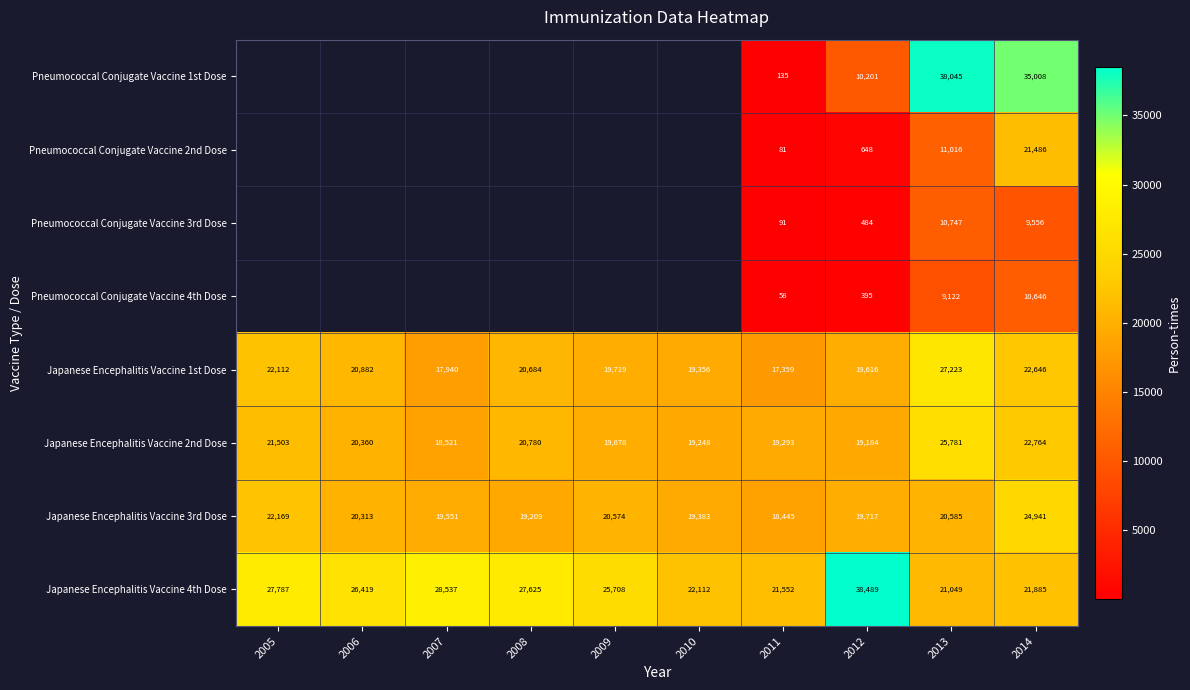

At which label is Japanese Encephalitis Vaccine 4th Dose closest to 29769?

2007